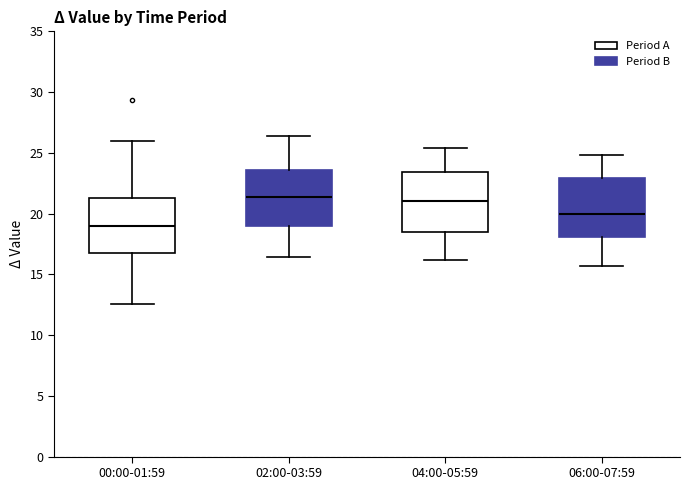

Where does the median line of the box for 00:00-01:59 sit on the y-axis? The values are not printed on the chart, so give them approximately, as read against the axis.

19.0